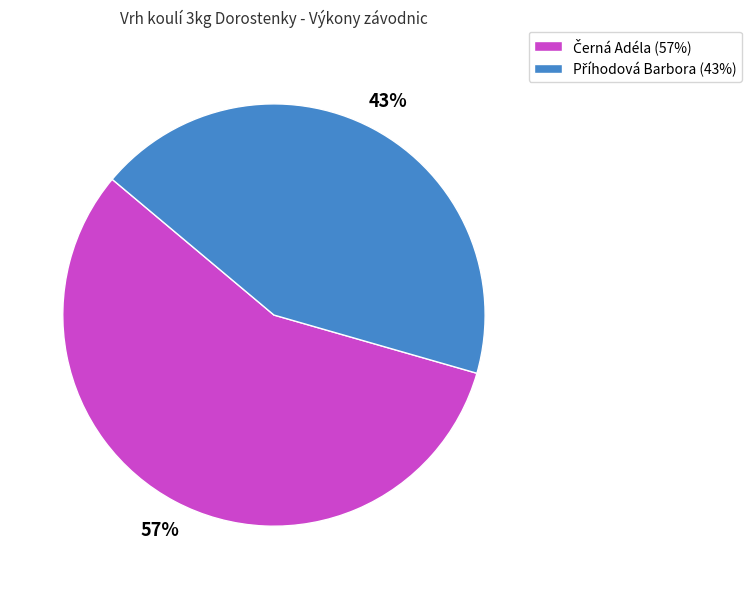

Is there a majority slice in this chart?

Yes